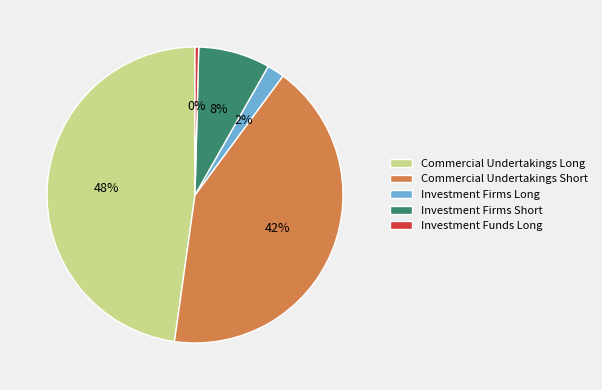

Is Commercial Undertakings Long the majority of the pie?

No